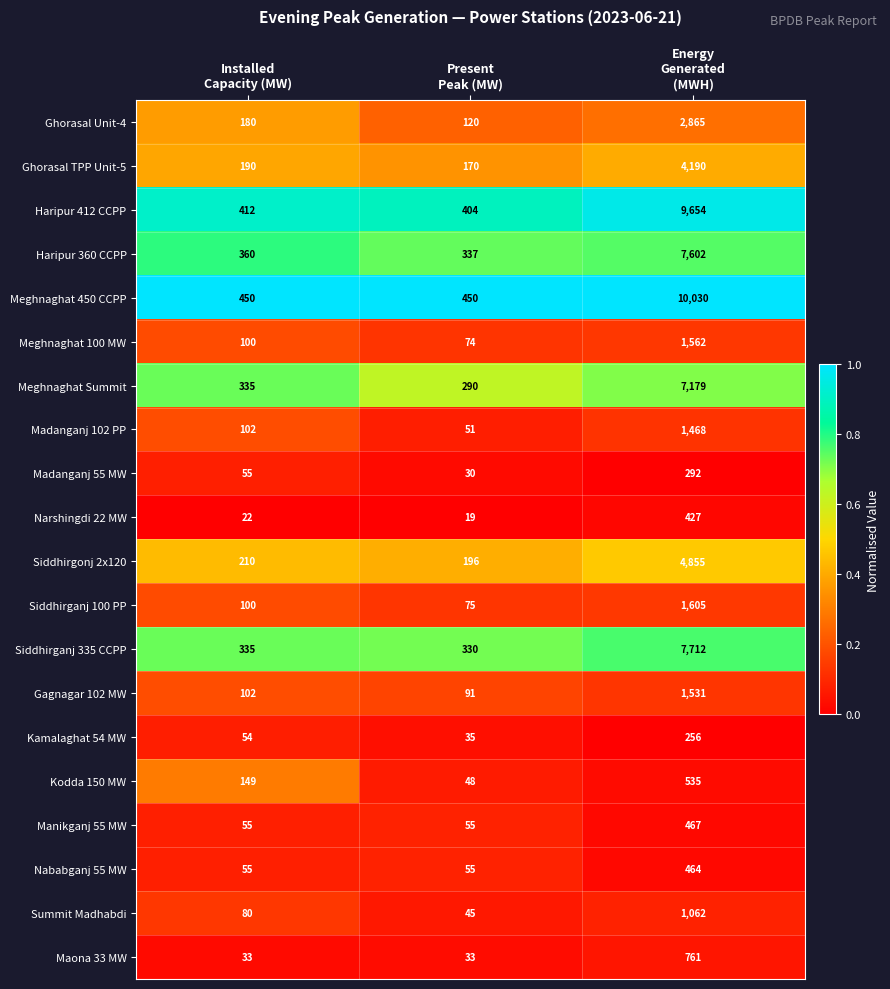

What is the greatest value displayed?

10030